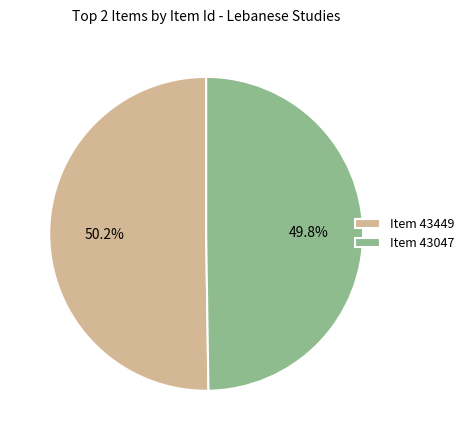

How much of the chart is everything except Item 43047?

50.2%